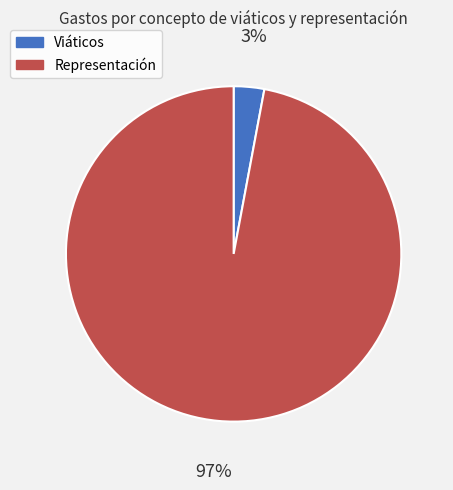

Which slice is the smallest?

Viáticos